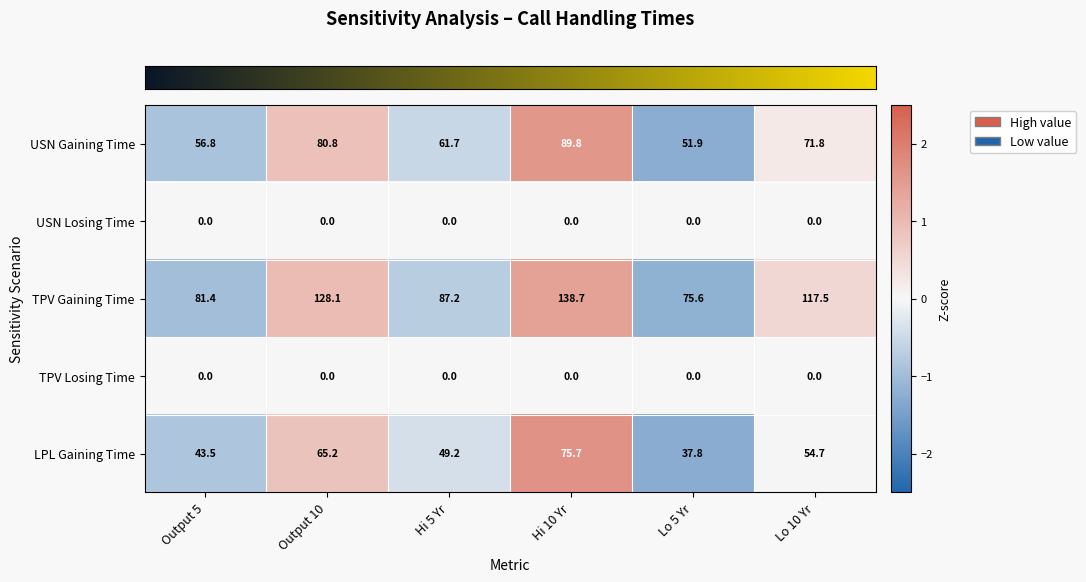

How many categories are shown in the chart?

6